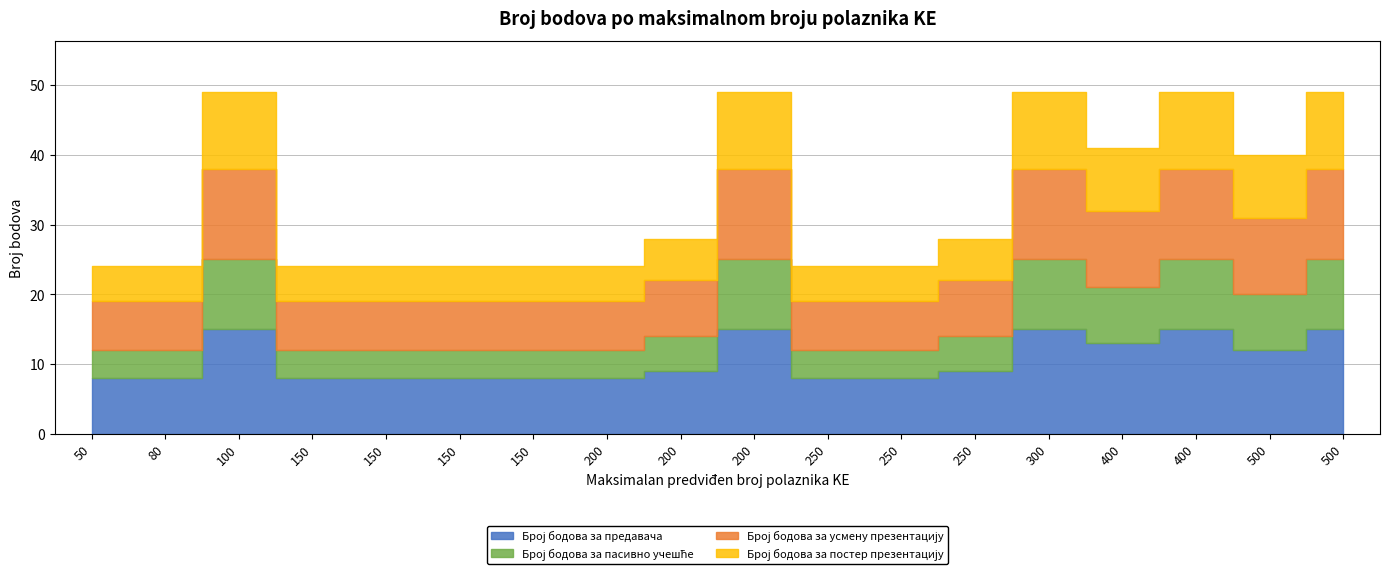

In Број бодова за постер презентацију, how many points are lower than both neighbors (excluding endpoints)?

2